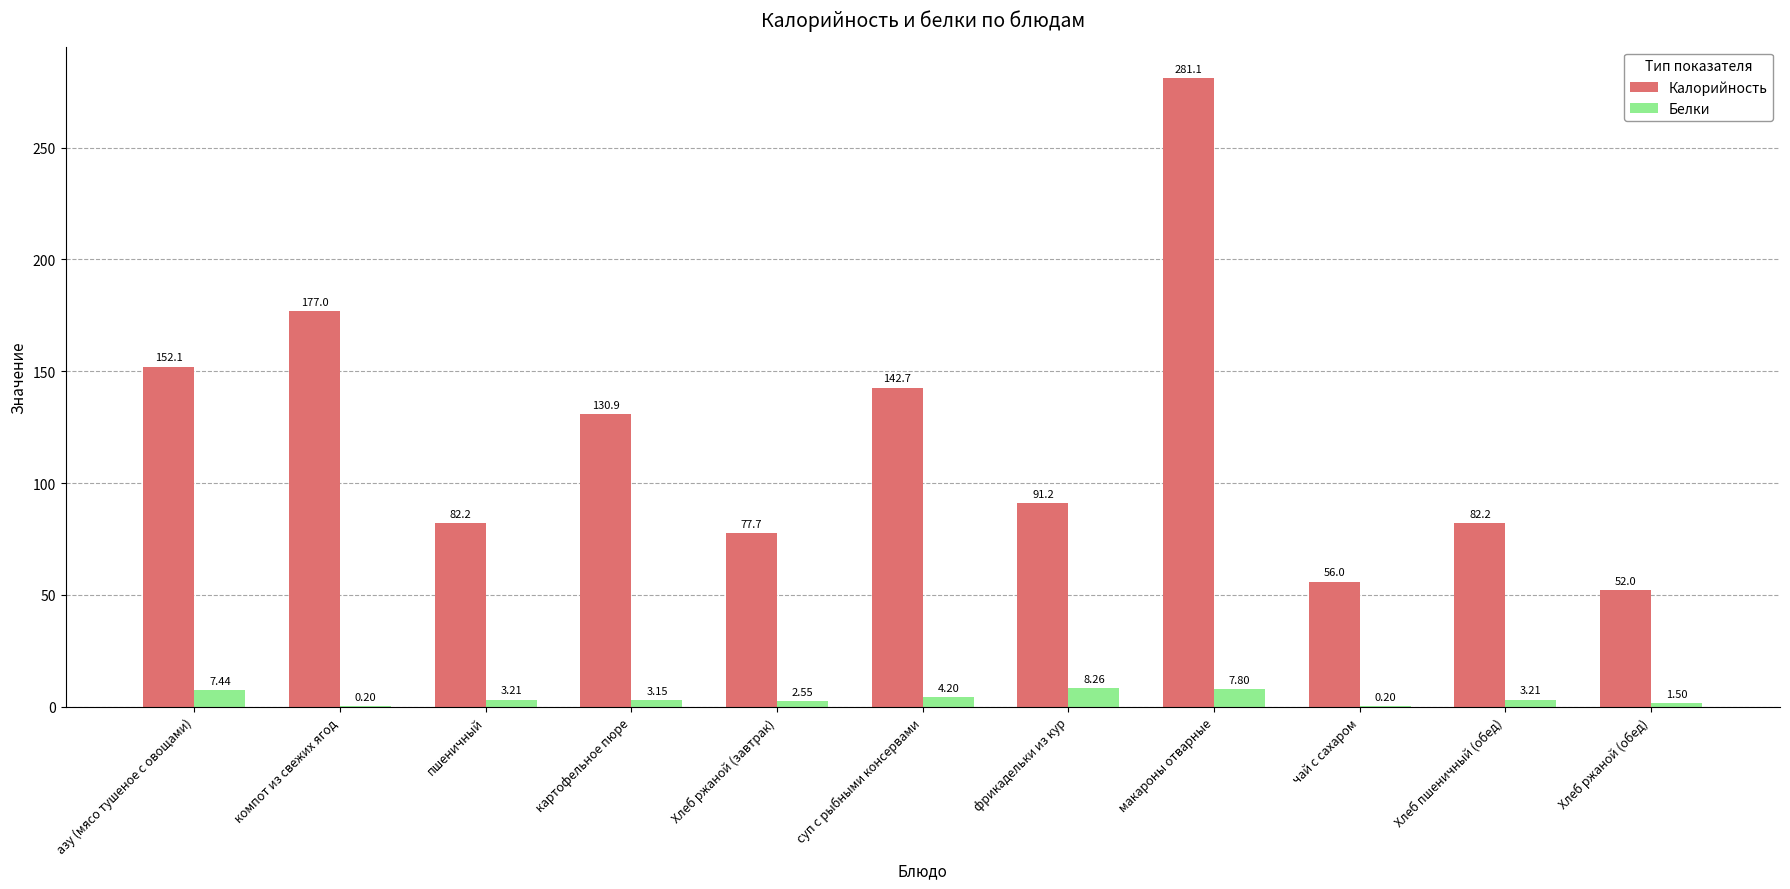

What are all the series names shown in the legend?

Калорийность, Белки